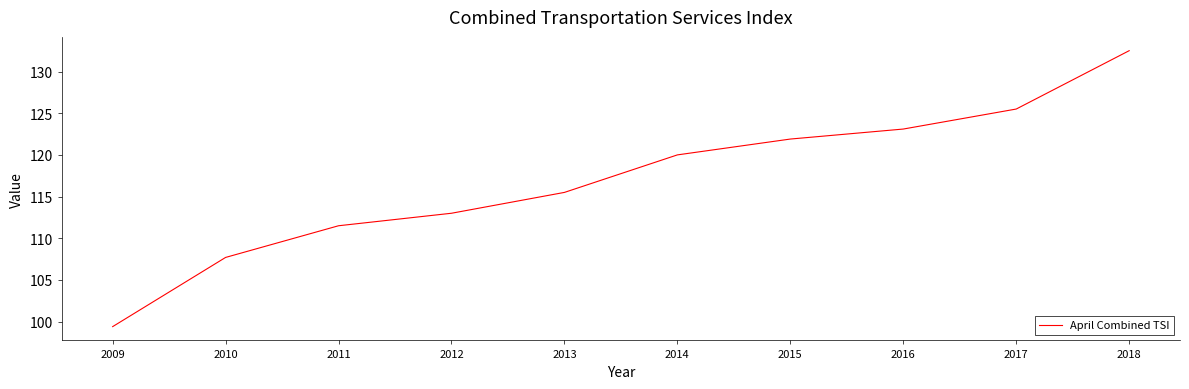

Reading left to right, transcribe all the data shown in this chart.

99.4	107.7	111.5	113.0	115.5	120.0	121.9	123.1	125.5	132.5